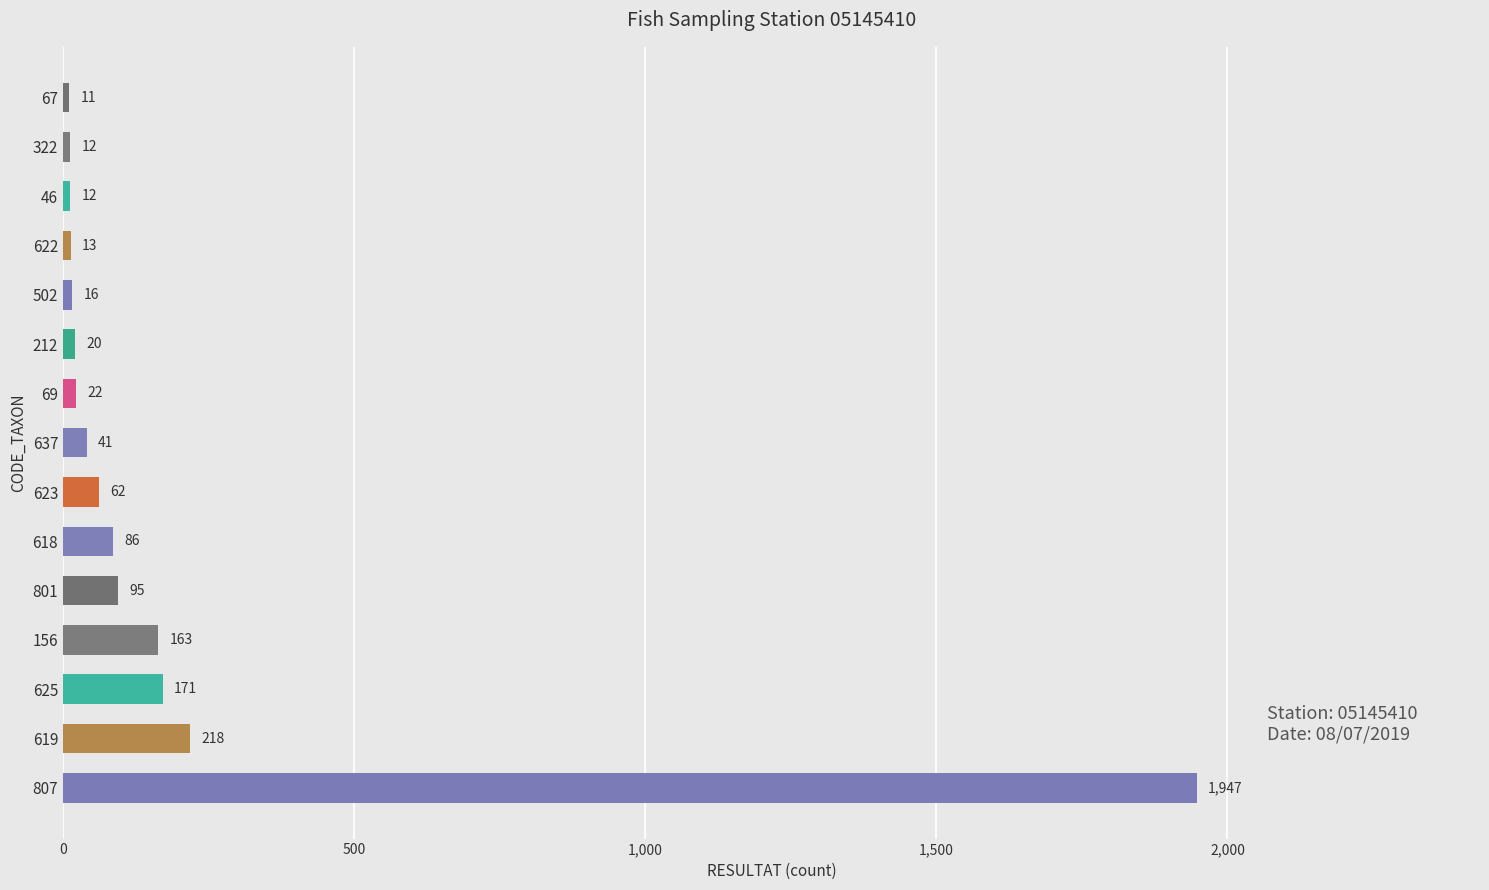

What is the change in value from 156 to 801?

-68